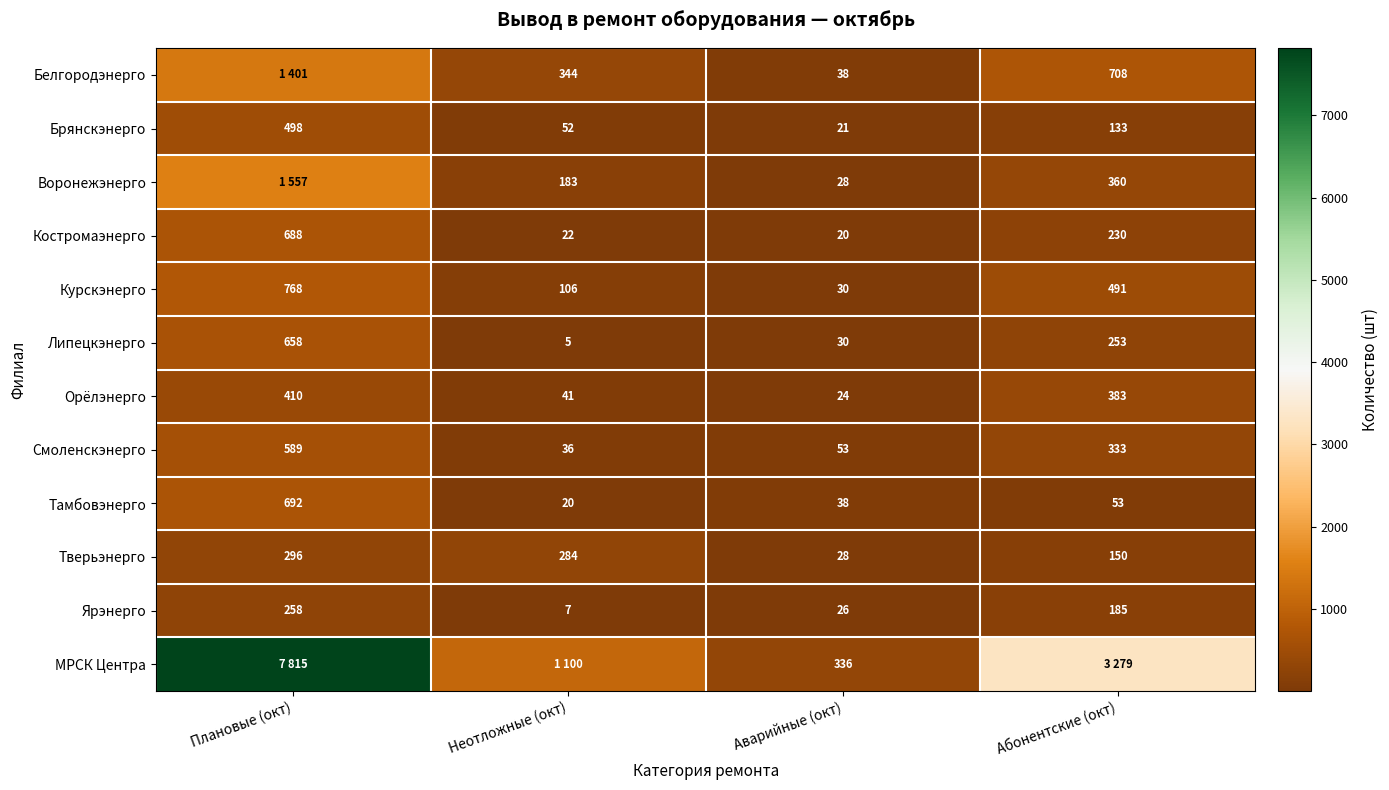

At how many categories does at least one series exceed 3661?

1